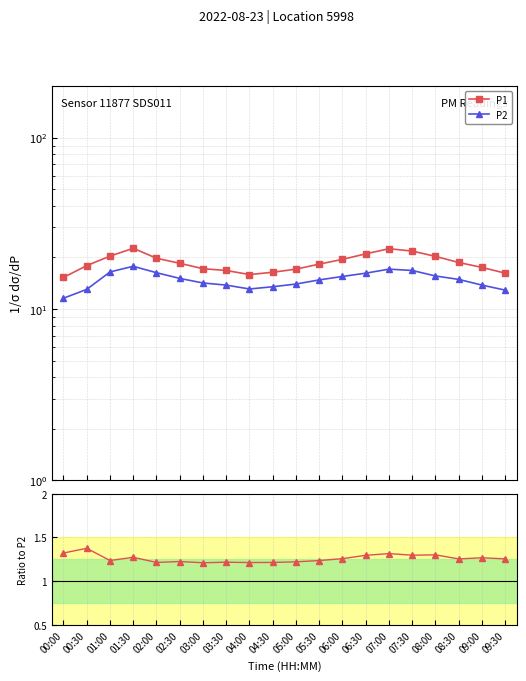

What is the value of the P1 point at the 2nd from the left?

17.9